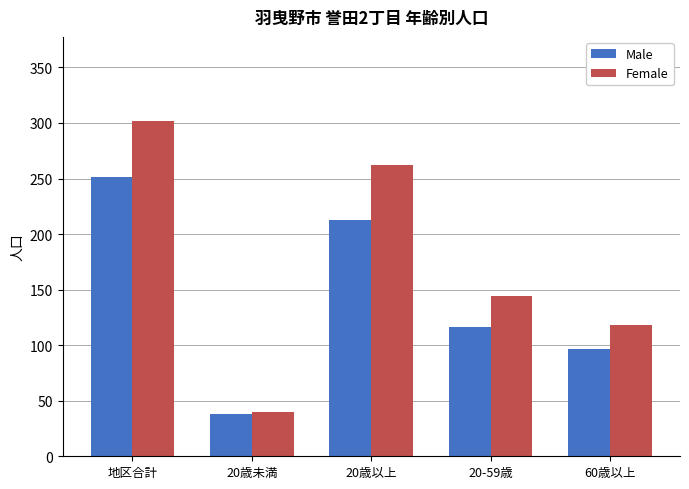

How many bars are there in total?

10